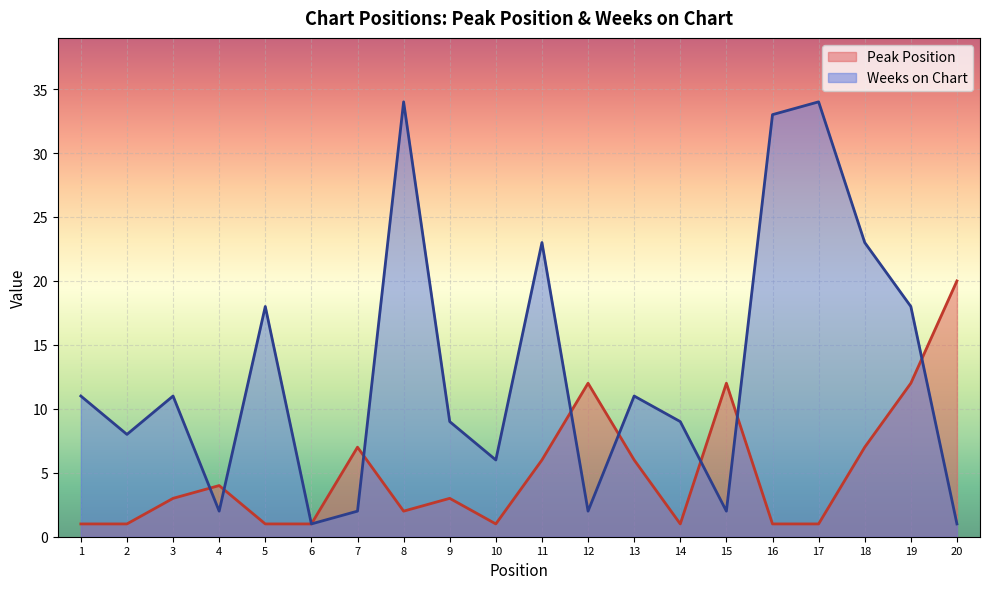

What is the difference between the maximum and minimum values in the Weeks on Chart series?

33